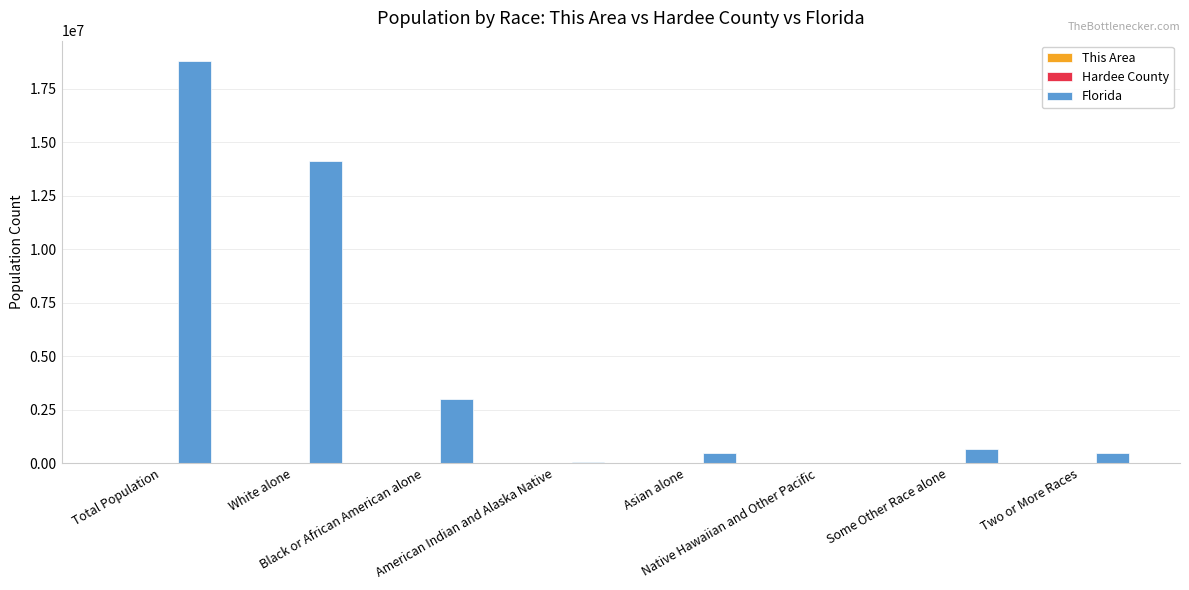

Count the number of categories in the chart.

8